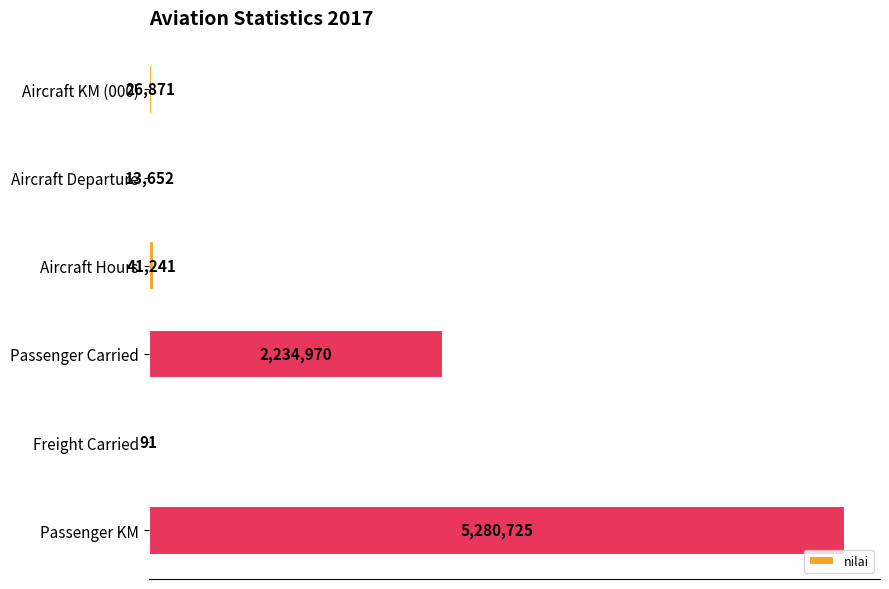

At which label is the value closest to 2640408?

Passenger Carried